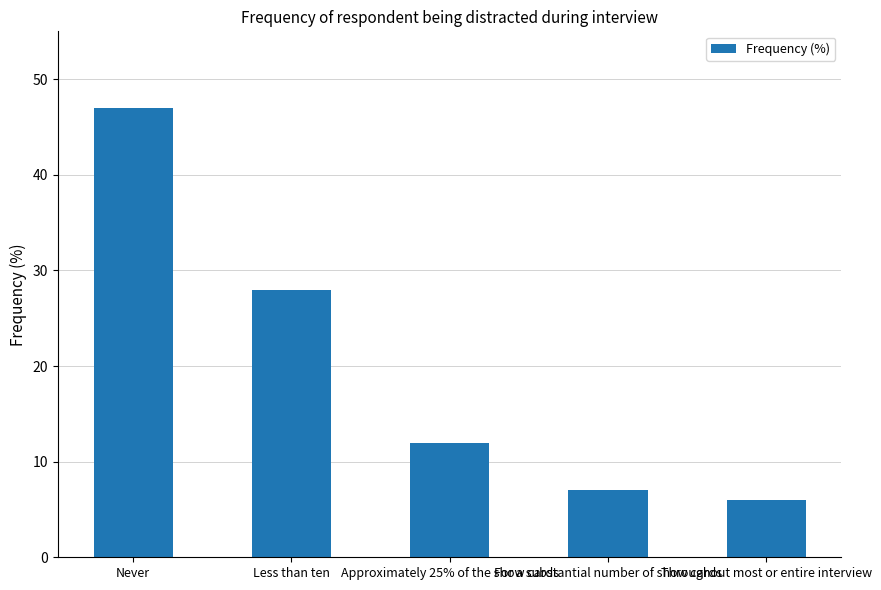

True or false: the data shows 47 at Never.

True